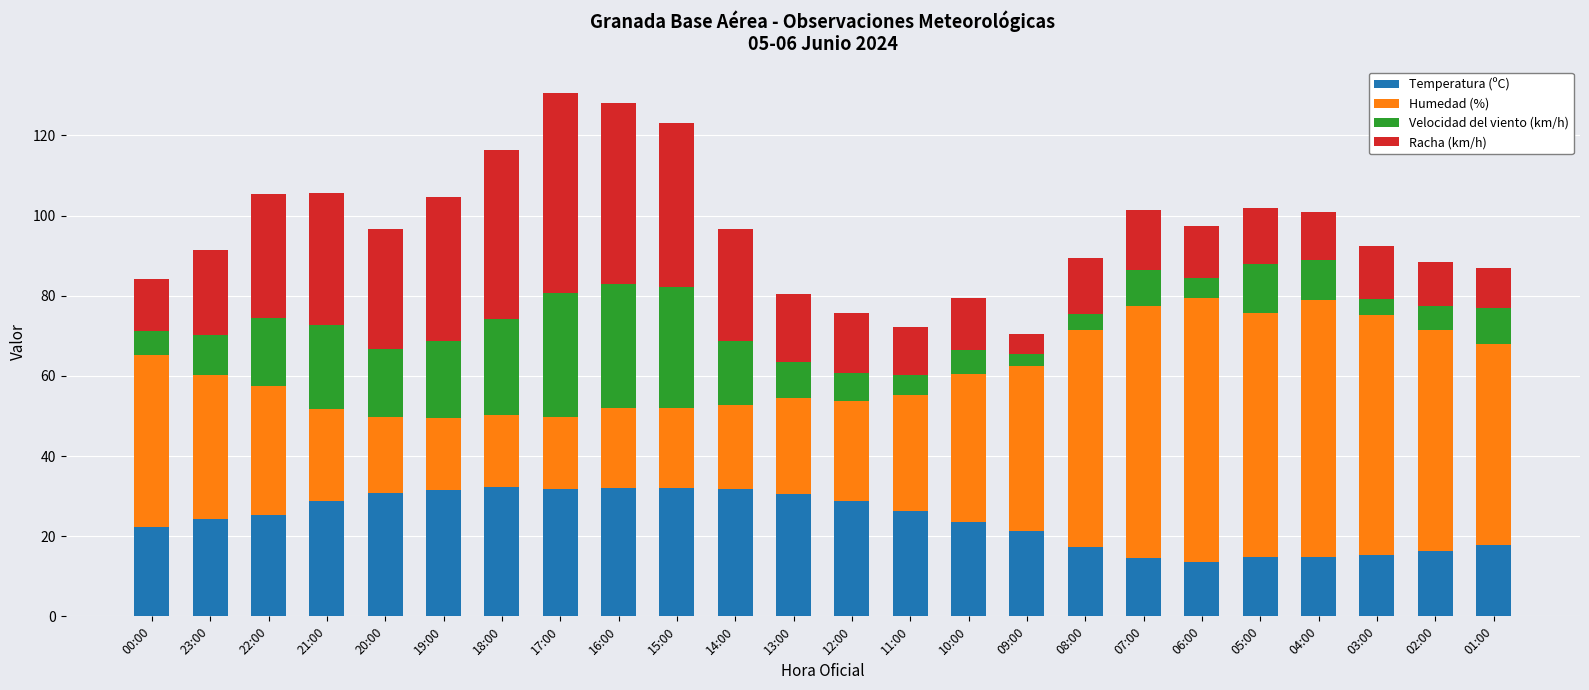

How many data points in Temperatura (ºC) are above 25?

12